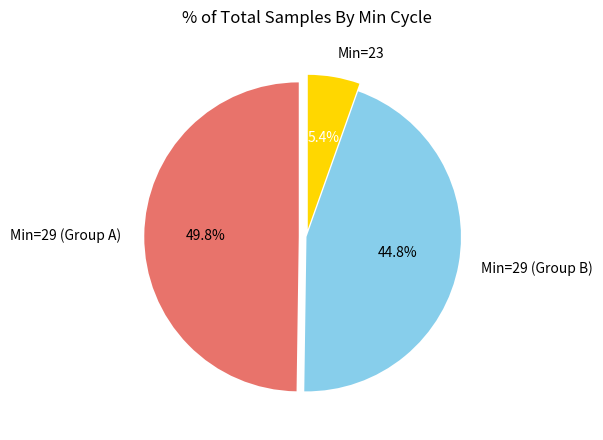

Which has a higher value, Min=23 or Min=29 (Group B)?

Min=29 (Group B)